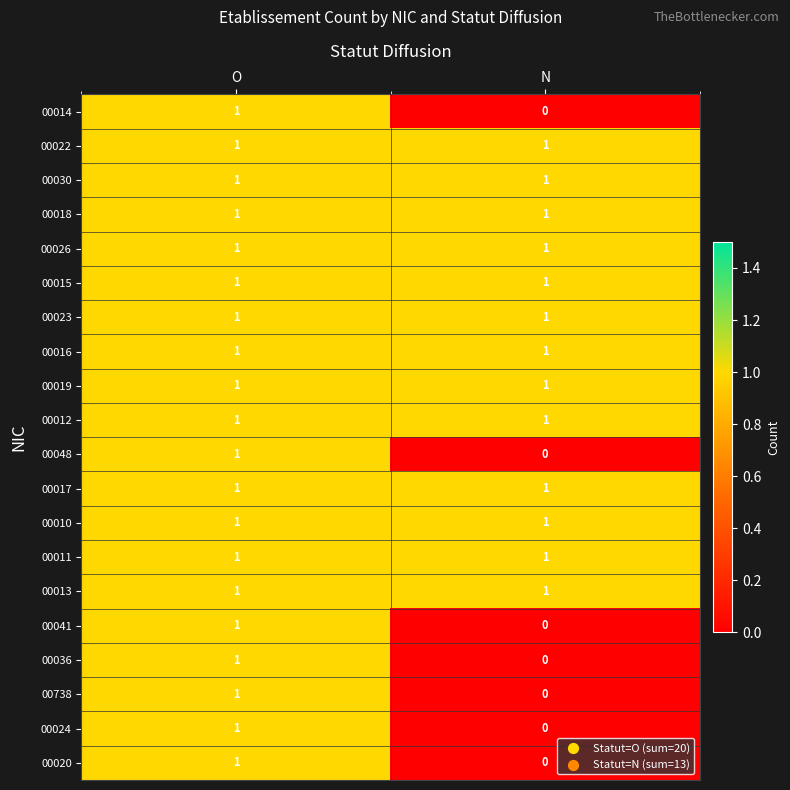

The value of 00018 at O is 1. True or false?

True